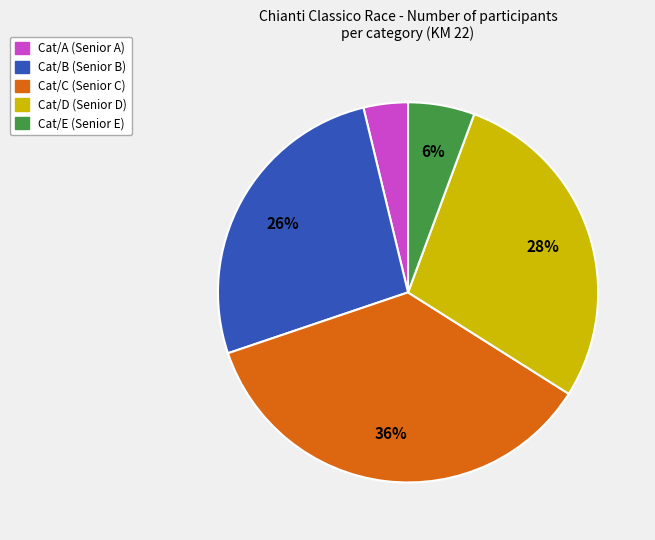

Is the sum of Cat/B and Cat/D greater than half?

Yes